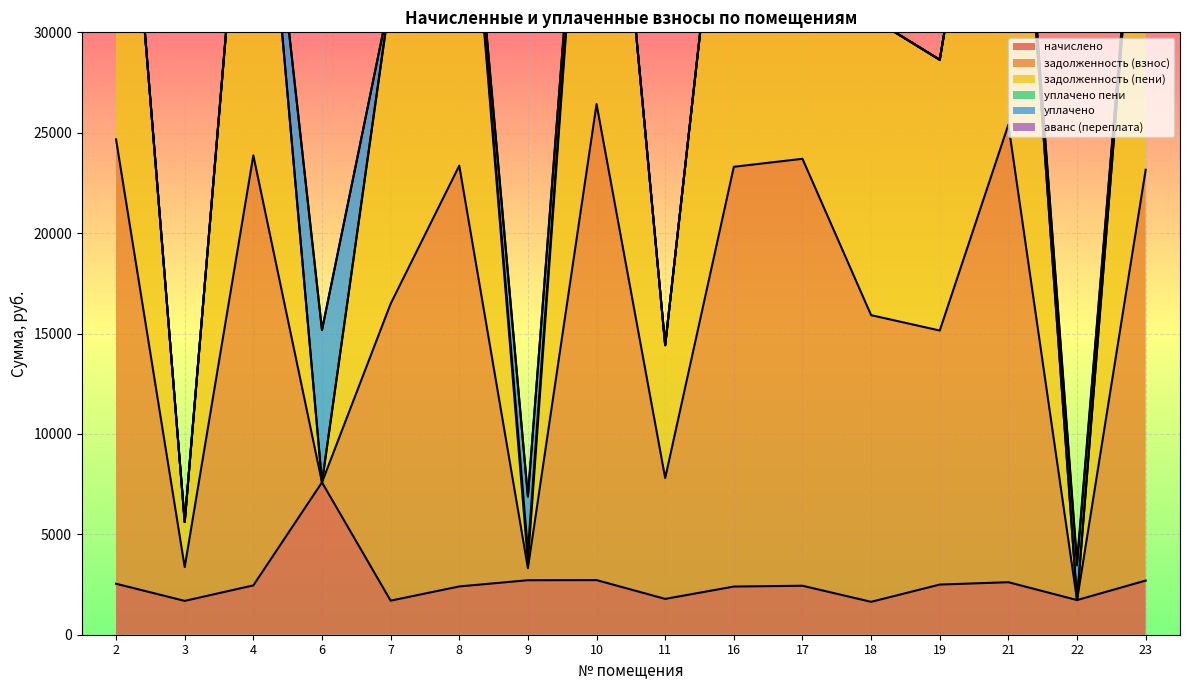

What is the highest value of the задолженность (взнос) series?

51042.1